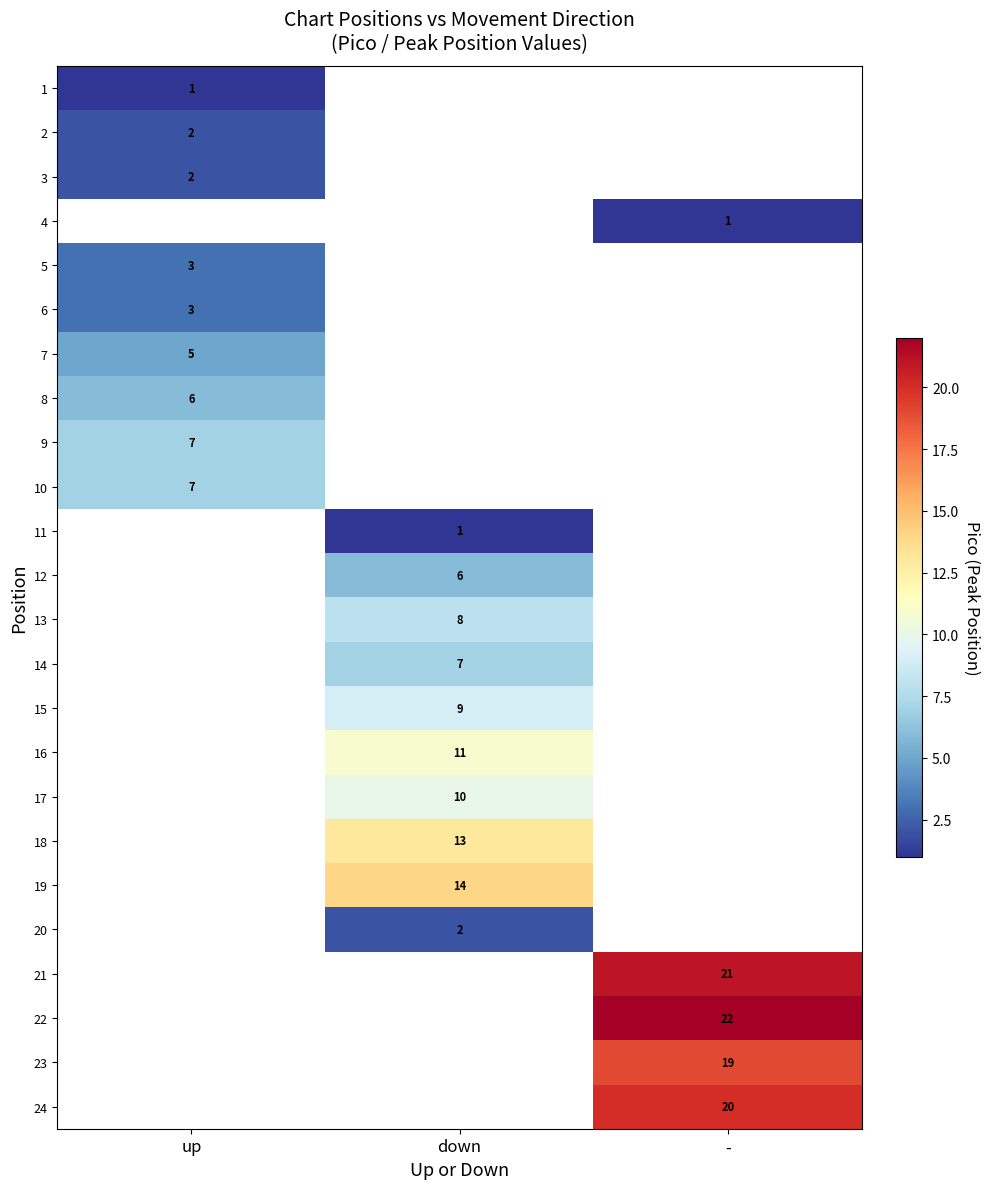

The value of 24 at - is 20. True or false?

True